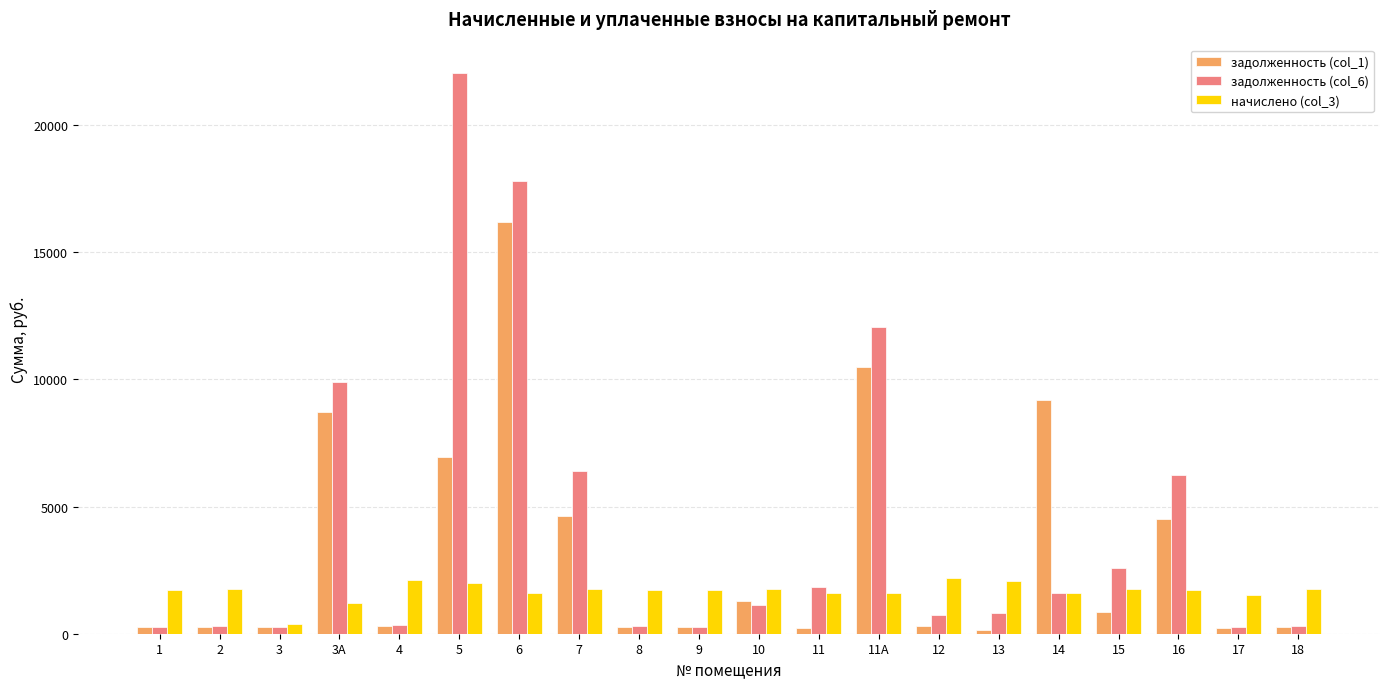

Rank the series by their maximum value, from lowest to highest.

начислено (col_3), задолженность (col_1), задолженность (col_6)